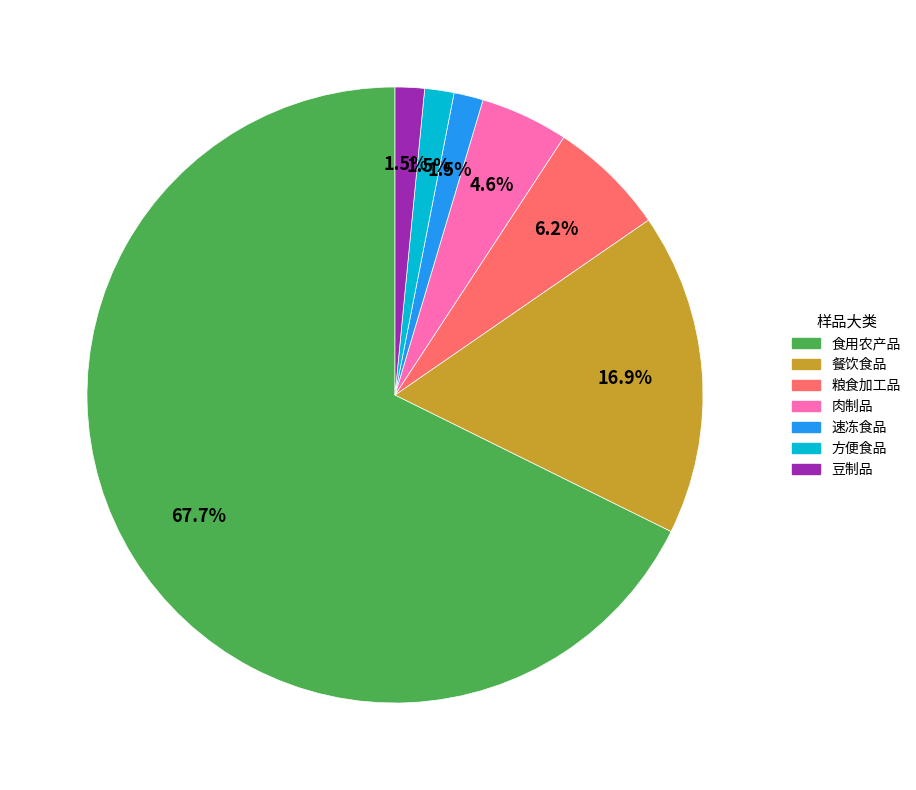

What percentage is NOT represented by 粮食加工品?

93.8%